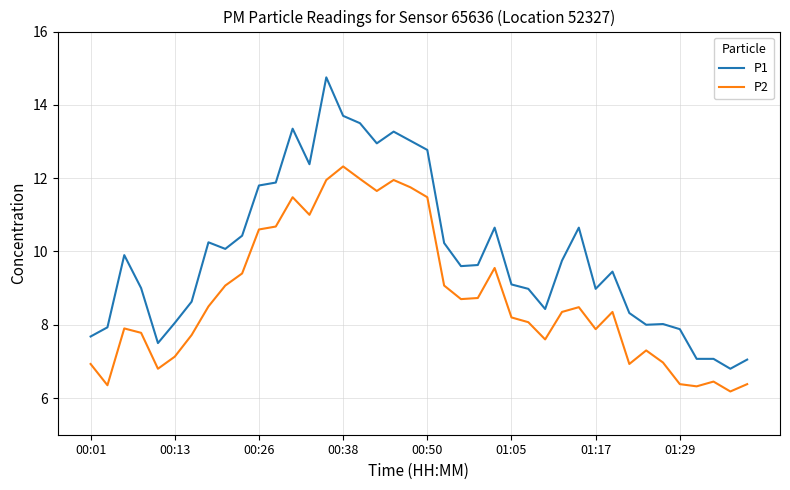

List the series in order of their peak value, highest first.

P1, P2